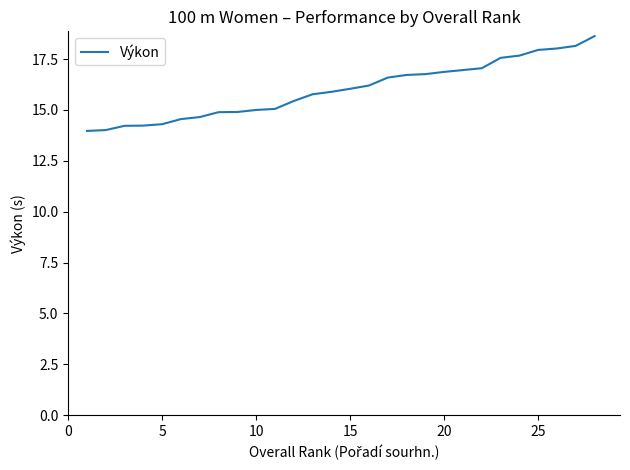

What is the greatest value displayed?

18.6